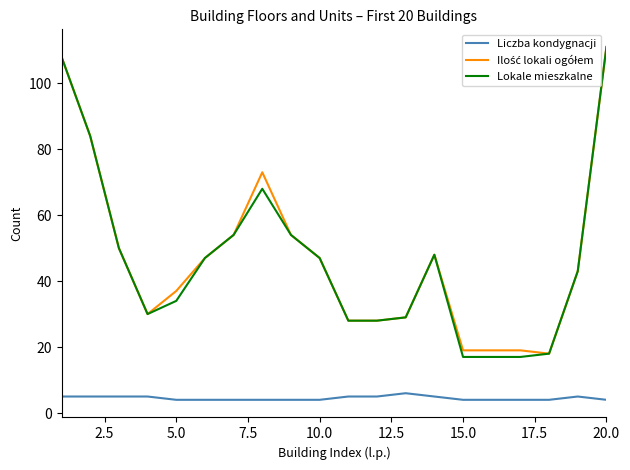

Which series has the largest range (max minus min)?

Lokale mieszkalne